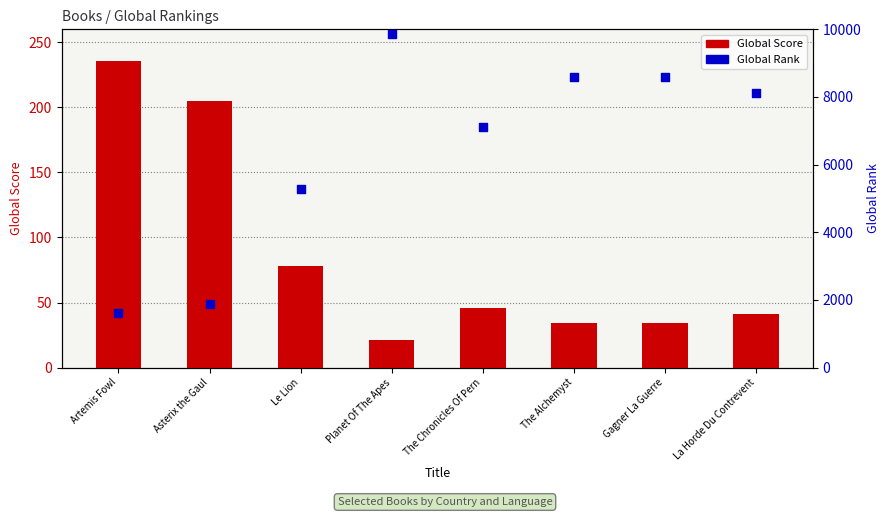

Is the value of Global Rank at Le Lion greater than the value of Global Score at Planet Of The Apes?

Yes